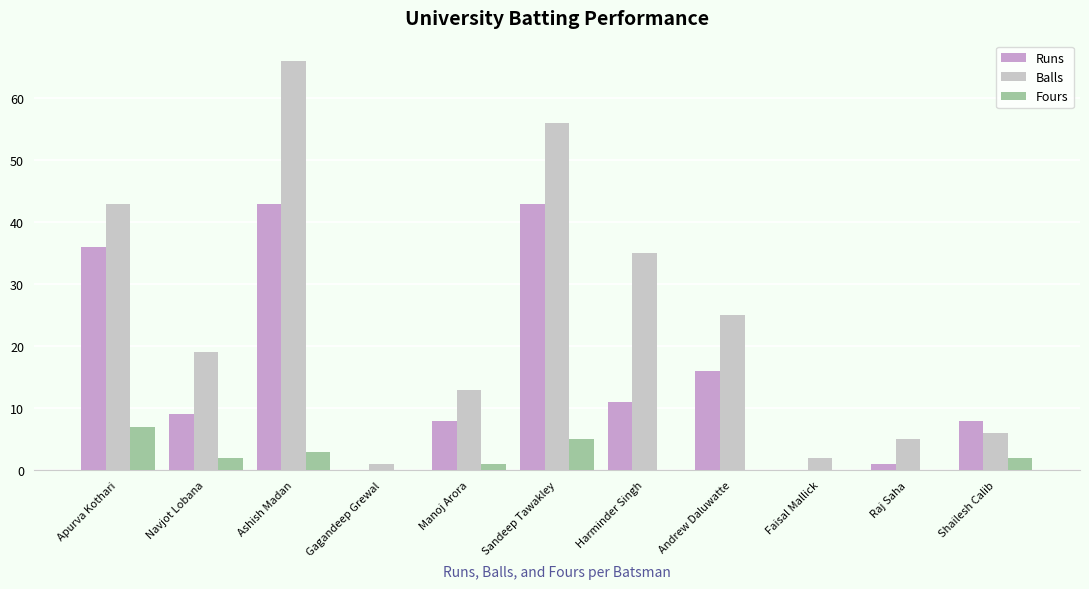

What is the maximum value shown in the chart?

66